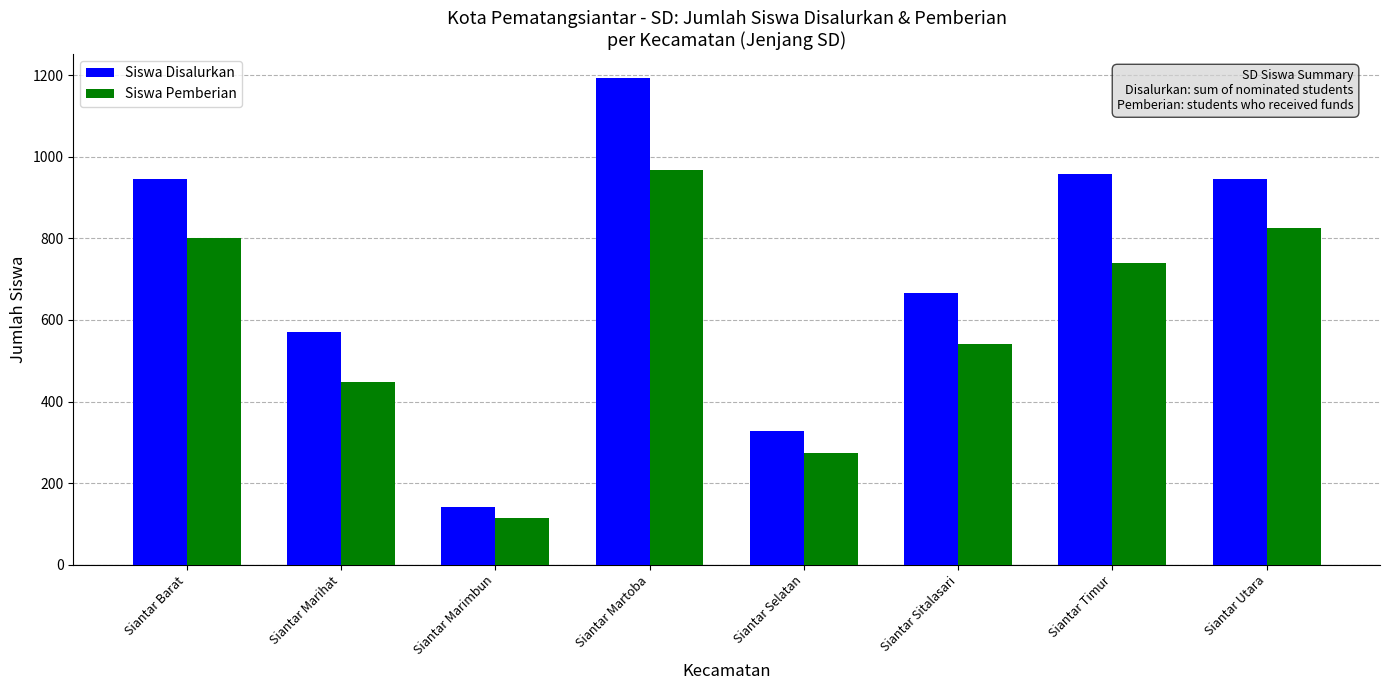

What position from the right is Siantar Martoba?

5